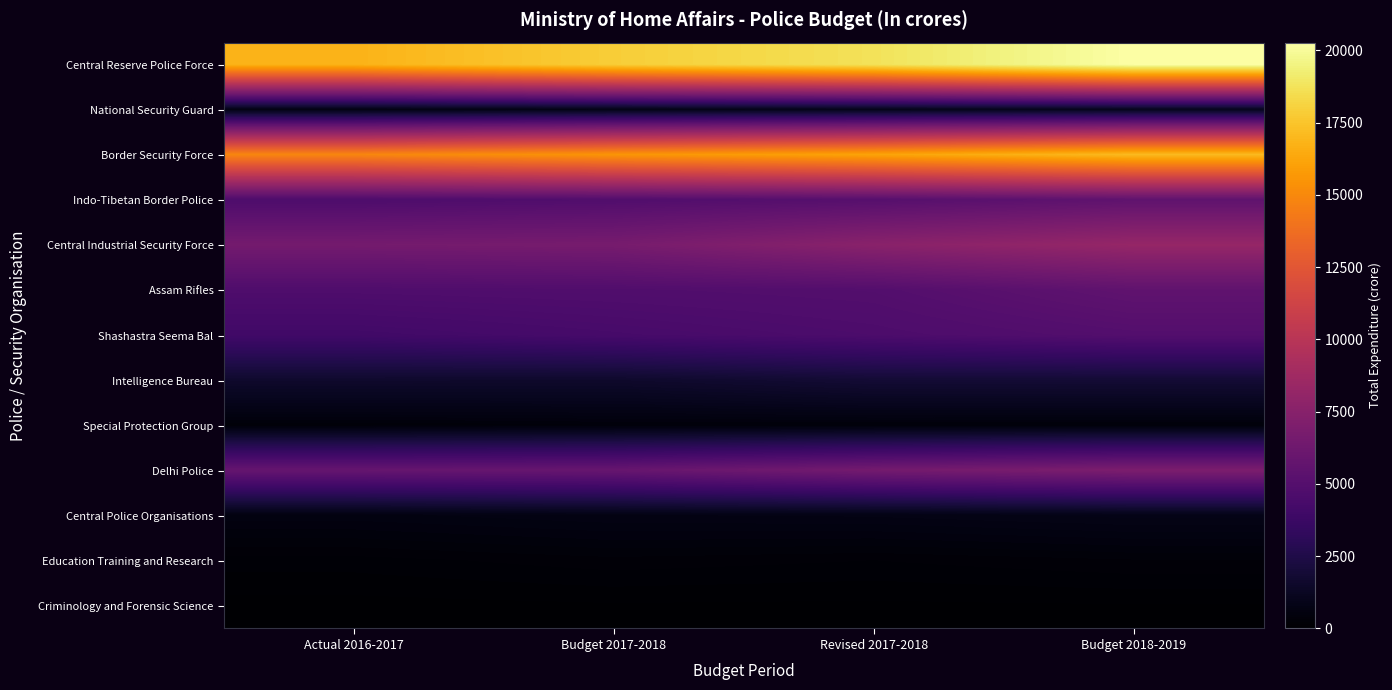

What is the maximum value shown in the chart?

20268.0